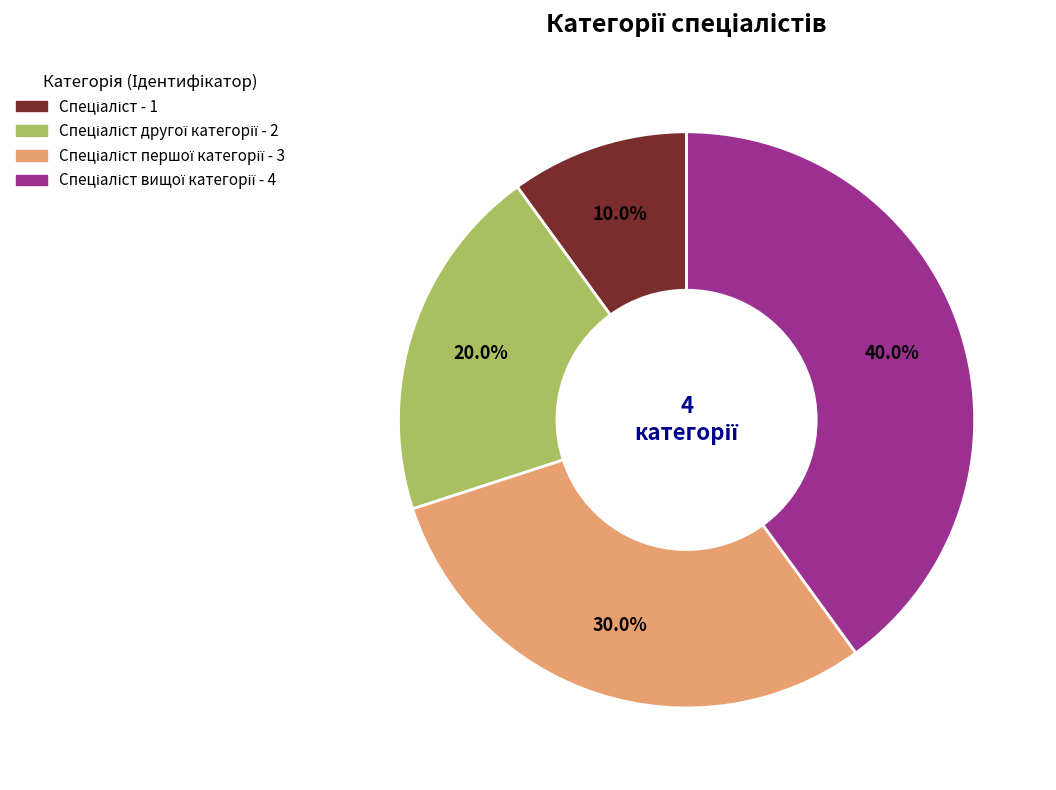

Is there any slice that represents more than half of the pie?

No